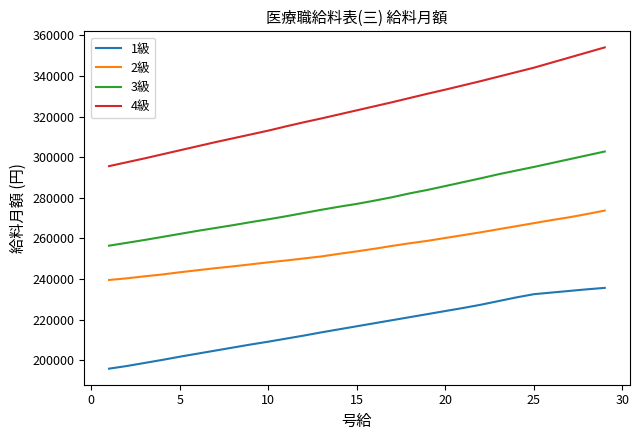

What is the difference between the maximum and minimum values in the 2級 series?

34200